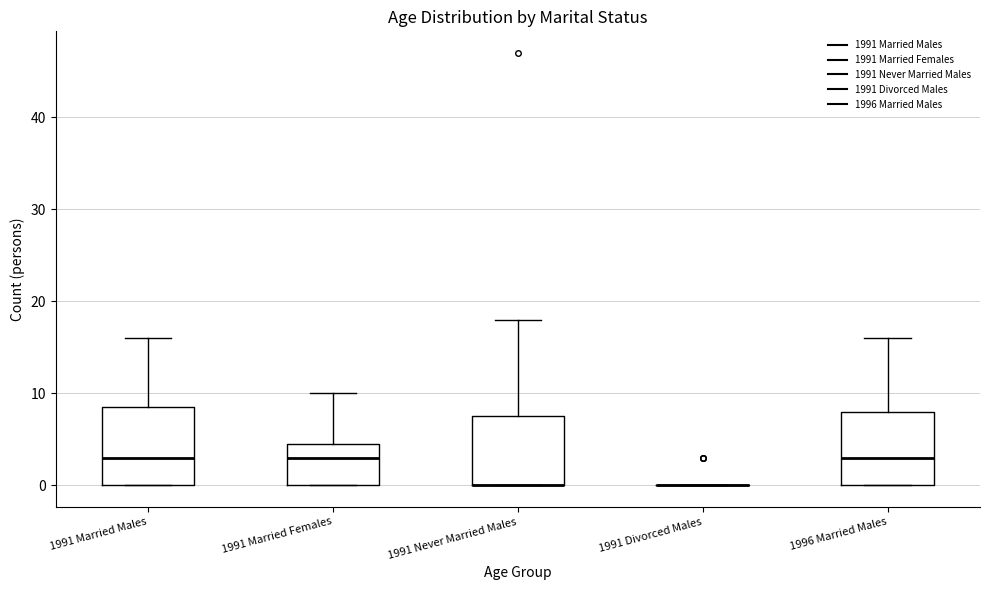

Reading left to right, transcribe this box plot: for each box, give where its median line is, the range the box spans, and where its two whiskers end, as read against the y-axis. The values are not printed on the chart, so give them approximately, as read against the axis.

1991 Married Males: median 3, box 0 to 9, whiskers 0 to 16
1991 Married Females: median 3, box 0 to 5, whiskers 0 to 10
1991 Never Married Males: median 0 (drawn on the box's lower edge), box 0 to 8, whiskers 0 to 18
1991 Divorced Males: box collapsed to a line at 0, whiskers 0 to 0
1996 Married Males: median 3, box 0 to 8, whiskers 0 to 16